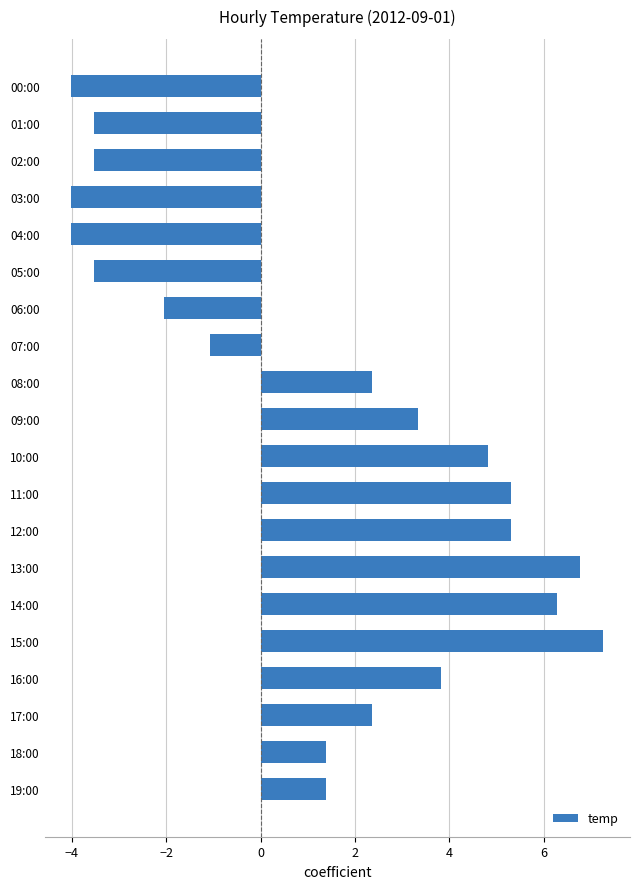

The chart shows a value of -5.8 at 04:00. True or false?

False